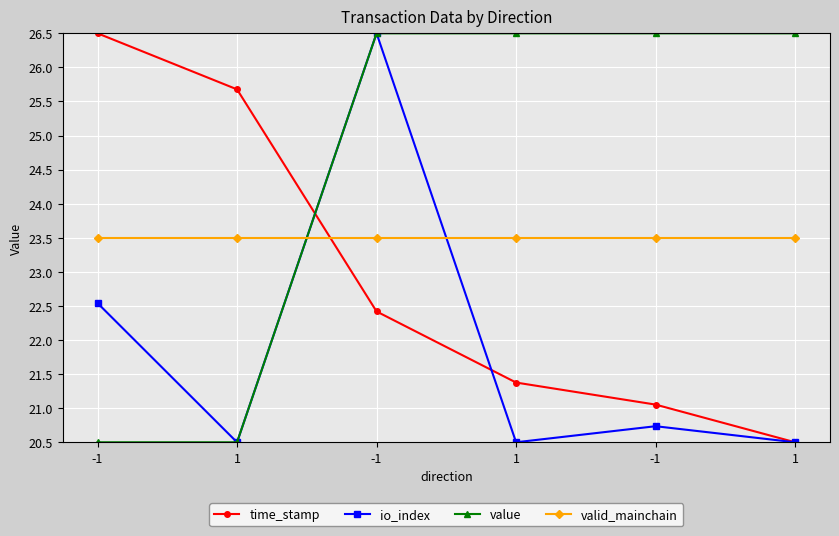

What is the spread (max minus min) of values at 1?

5.2